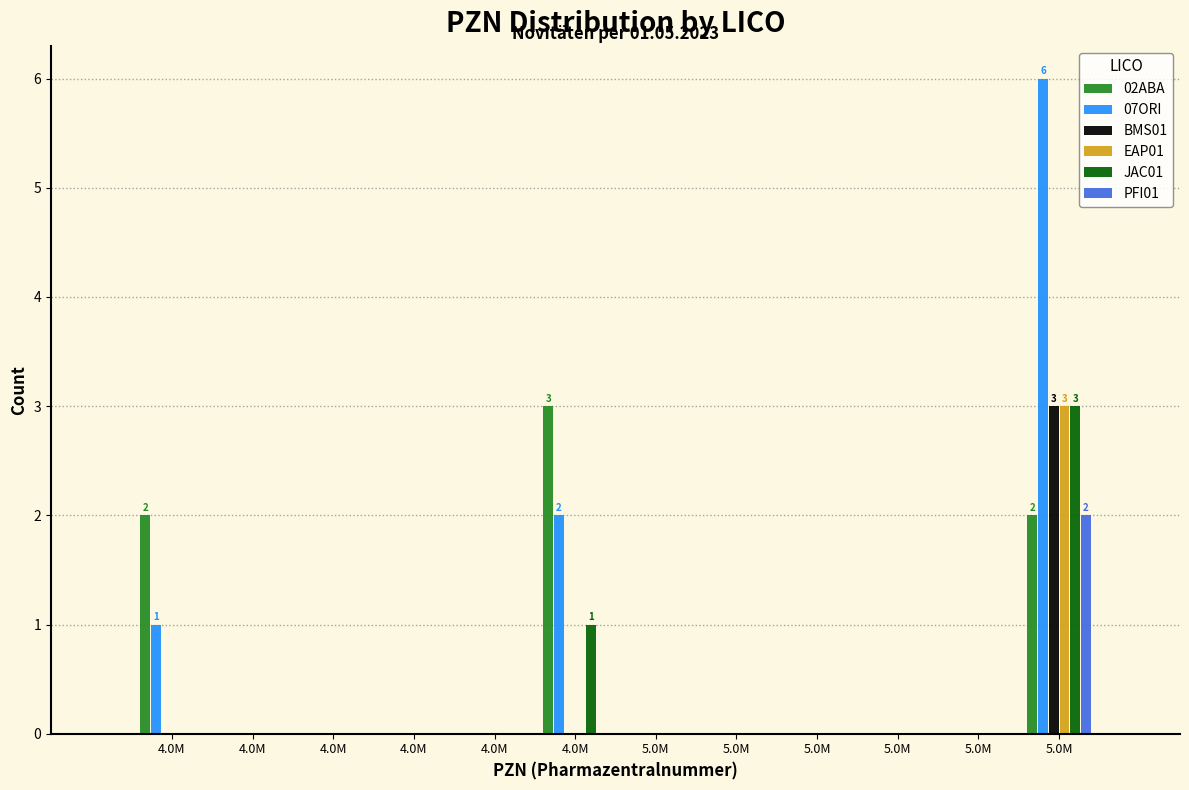

Are the bars grouped side by side (vs. stacked)?

Yes